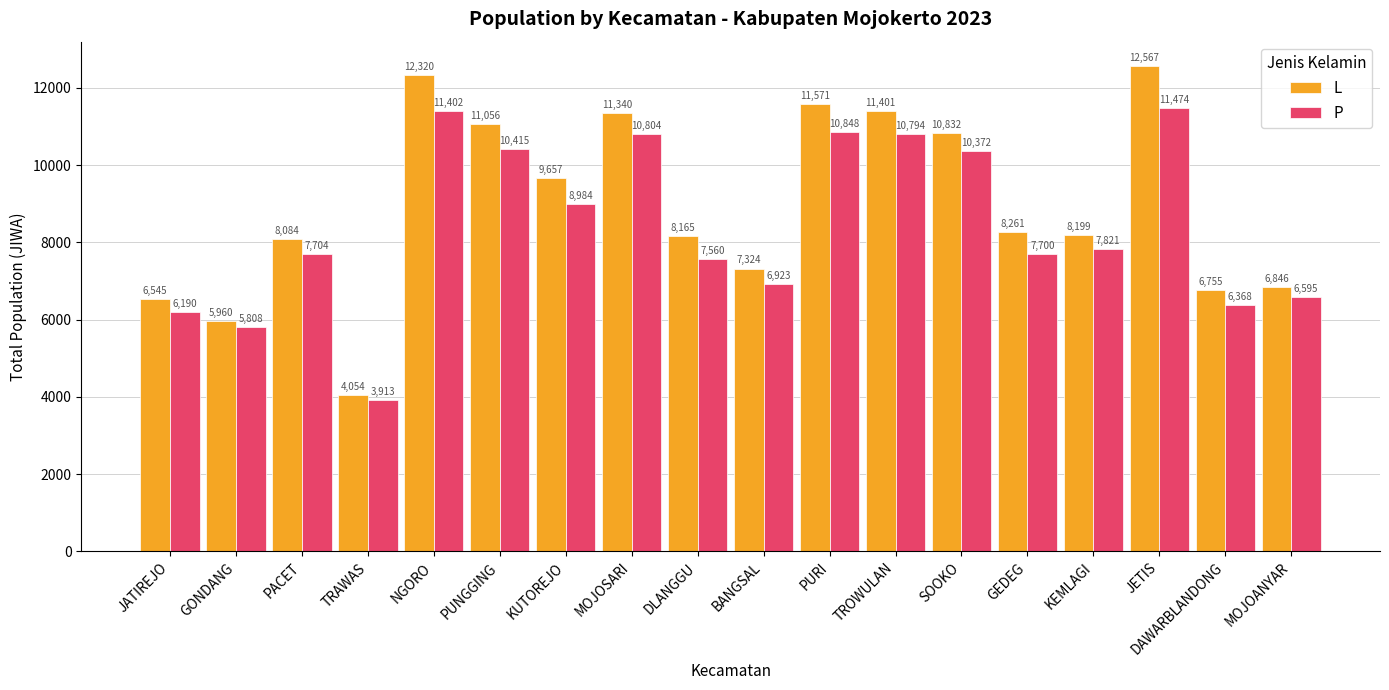

What are all the series names shown in the legend?

L, P